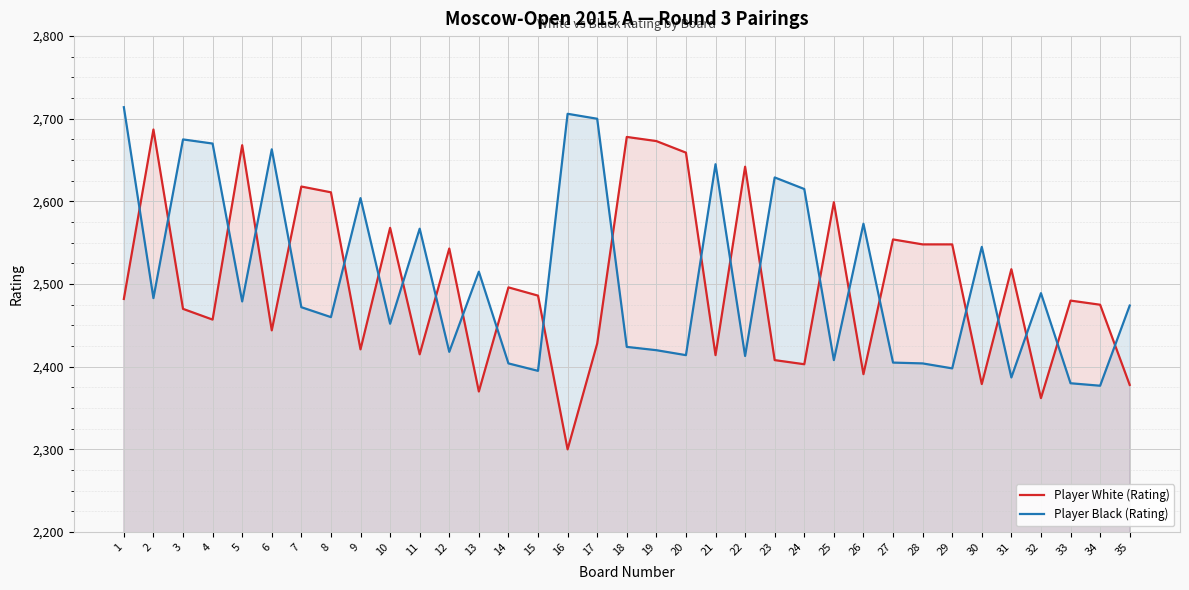

List the series in order of their peak value, lowest first.

Player White (Rating), Player Black (Rating)